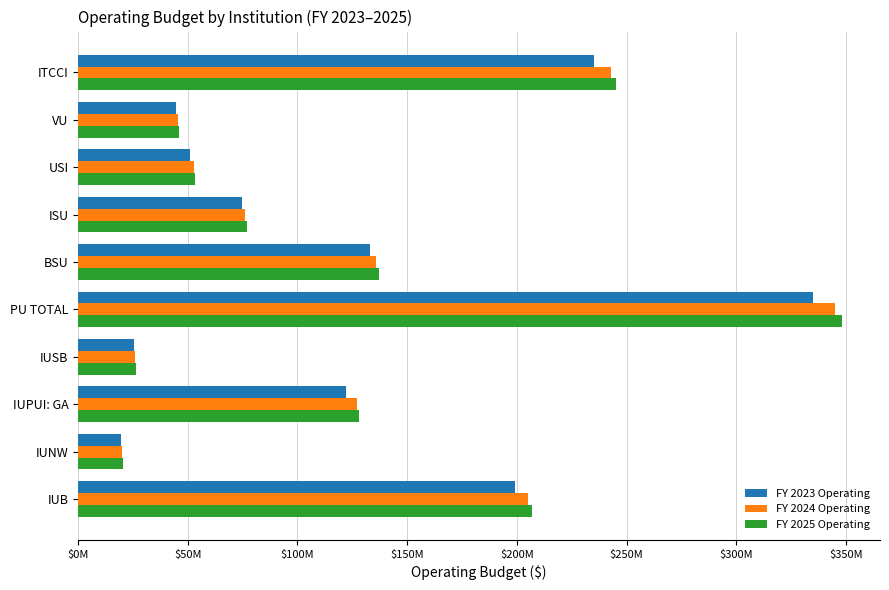

Rank the series by their maximum value, from lowest to highest.

FY 2023 Operating, FY 2024 Operating, FY 2025 Operating